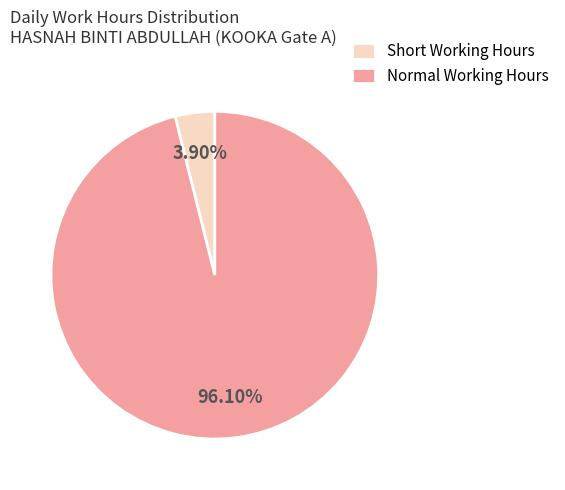

Which slice is the largest?

Normal Working Hours